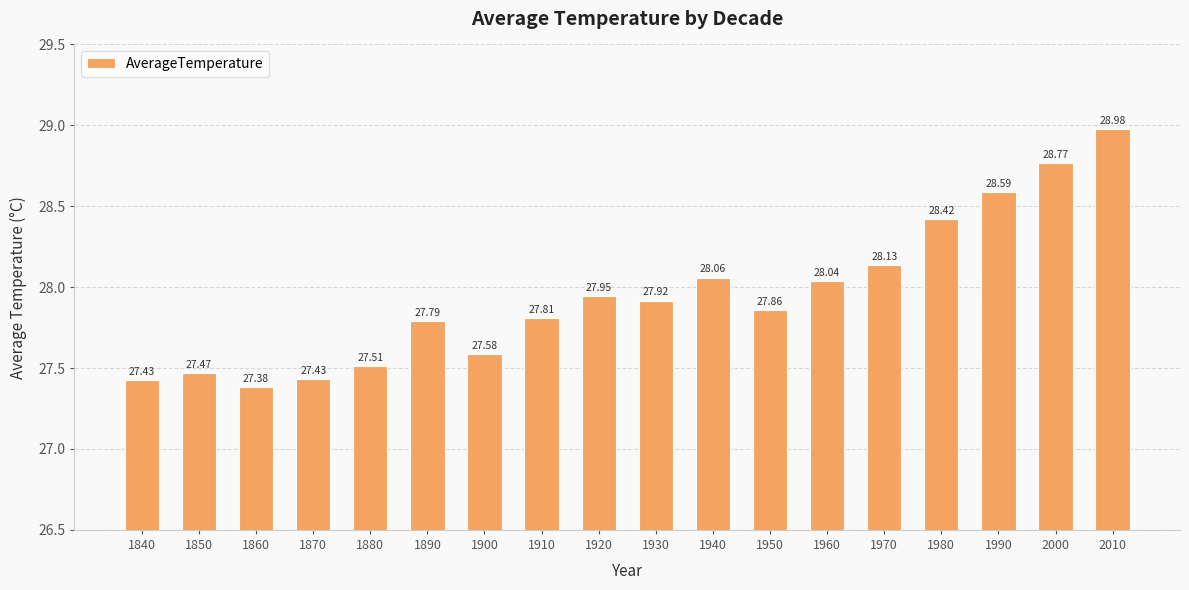

What is the change in value from 1910 to 1920?

+0.1